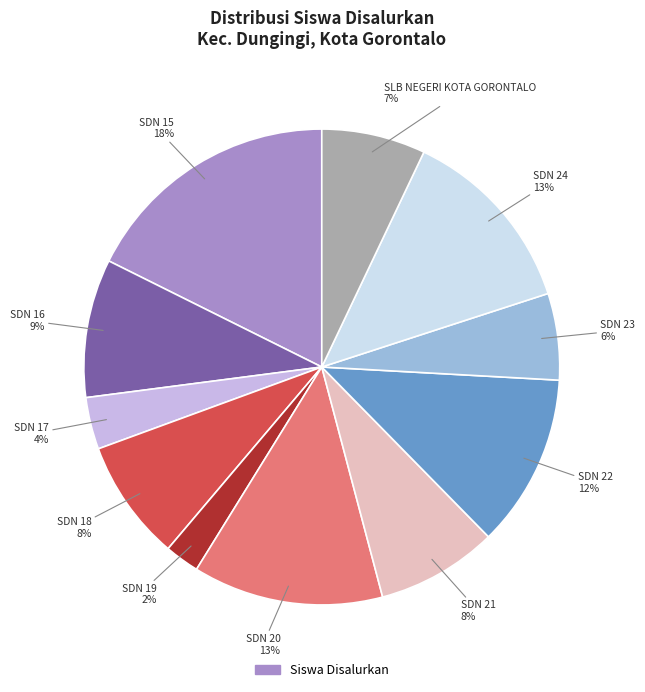

Is there any slice that represents more than half of the pie?

No